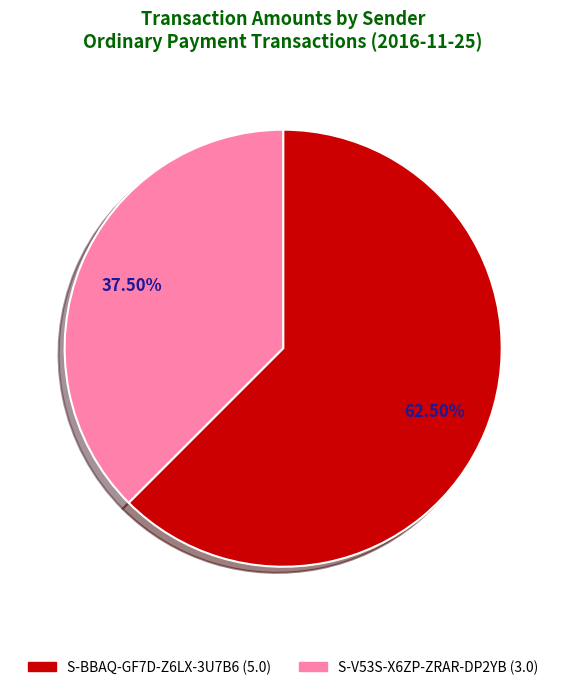

Rank the categories by value from highest to lowest.

S-BBAQ-GF7D-Z6LX-3U7B6, S-V53S-X6ZP-ZRAR-DP2YB